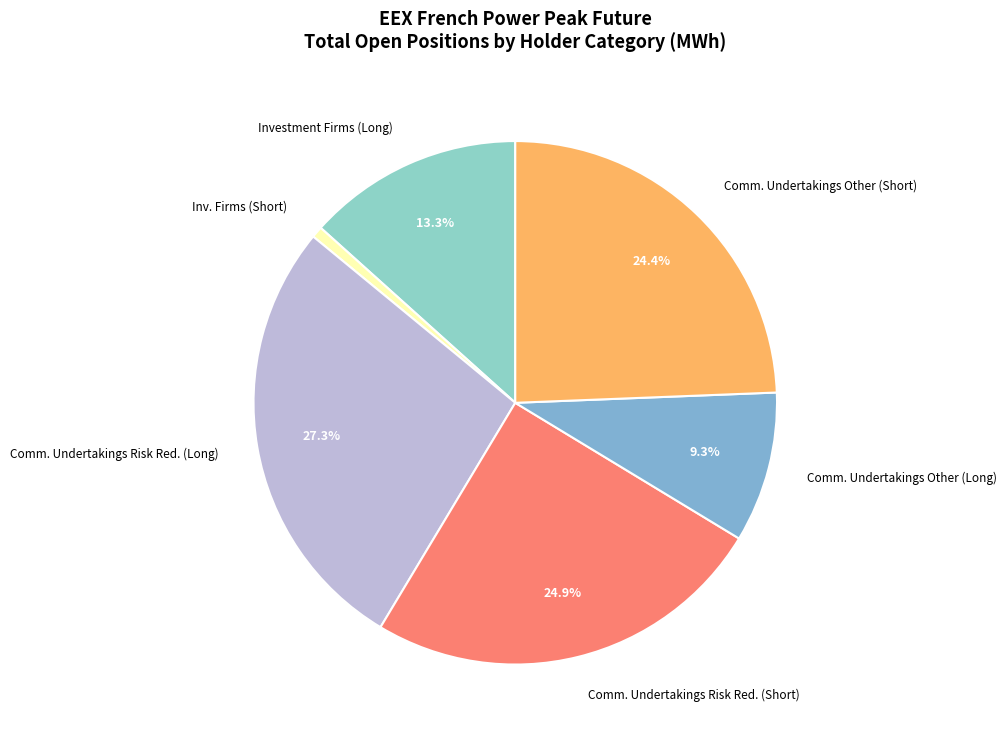

Approximately how many times larger is the value at Comm. Undertakings Risk Red. (Short) compared to Comm. Undertakings Other (Long)?

2.7